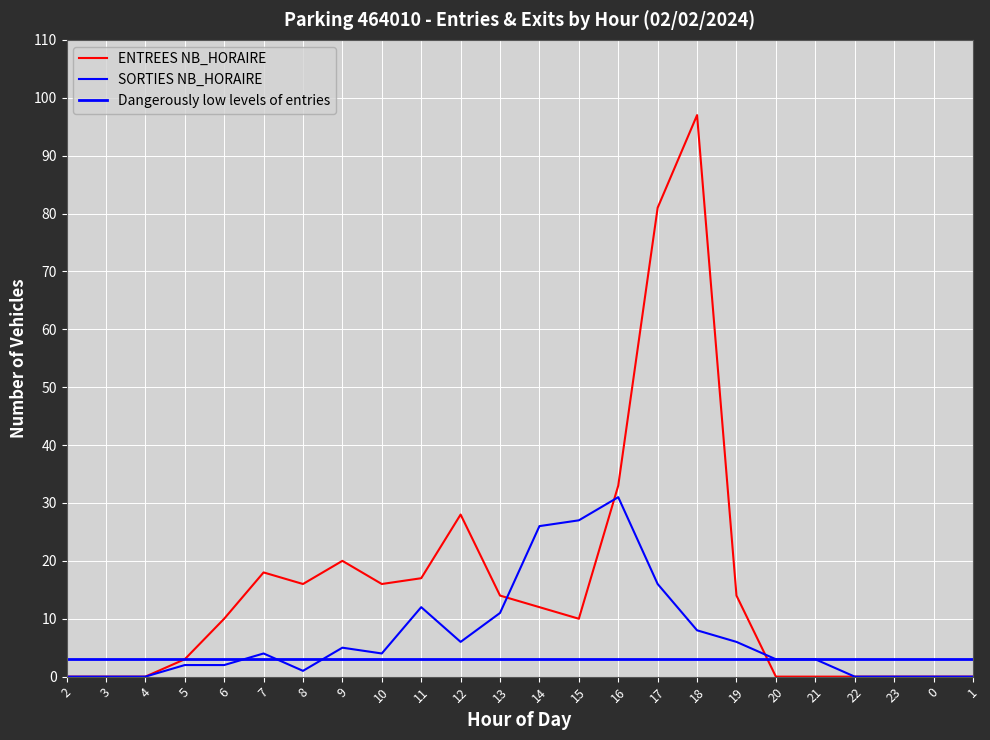

At 20, list the series in order from smallest to largest.

ENTREES NB_HORAIRE, SORTIES NB_HORAIRE